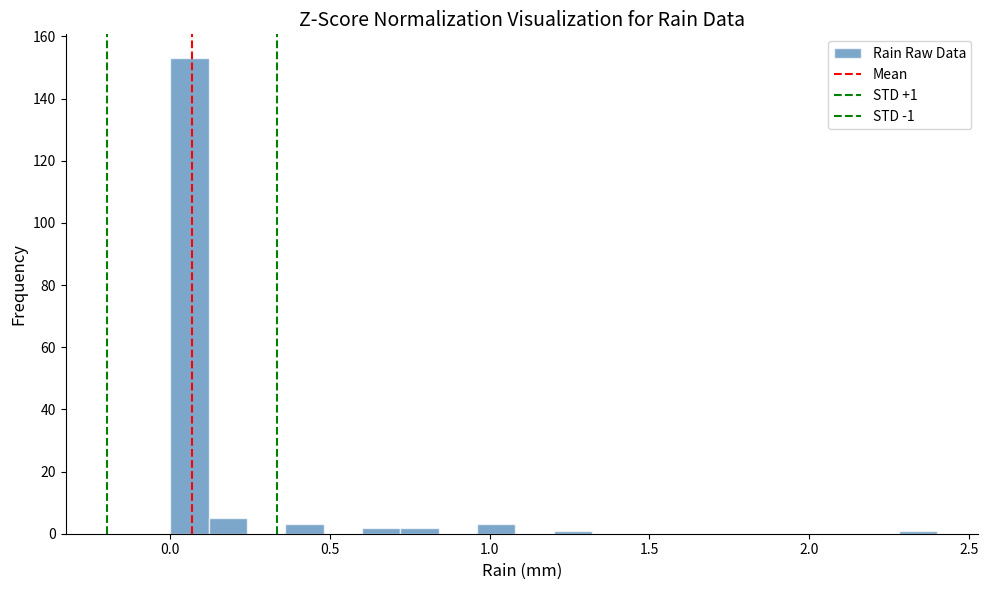

Read against the x-axis, roughly where is the centre of the tallest bar?

0.05